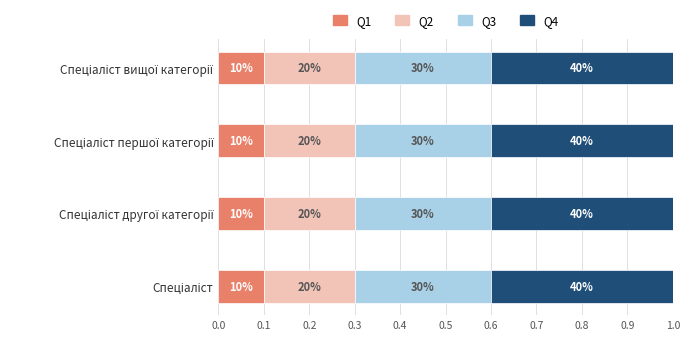

Which has a higher value, Спеціаліст вищої категорії or Спеціаліст другої категорії?

Спеціаліст вищої категорії